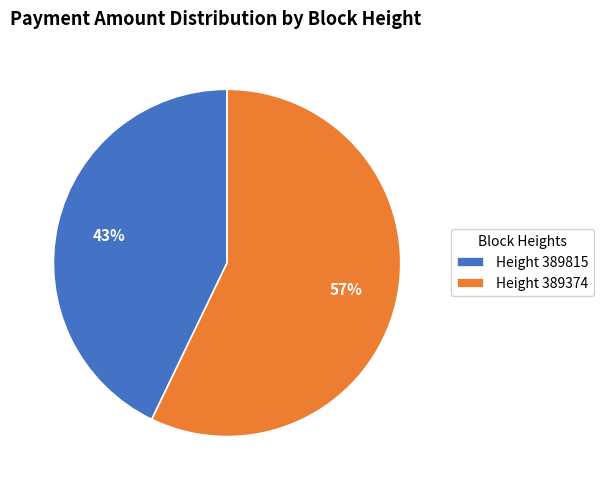

Which slice is the smallest?

Height 389815